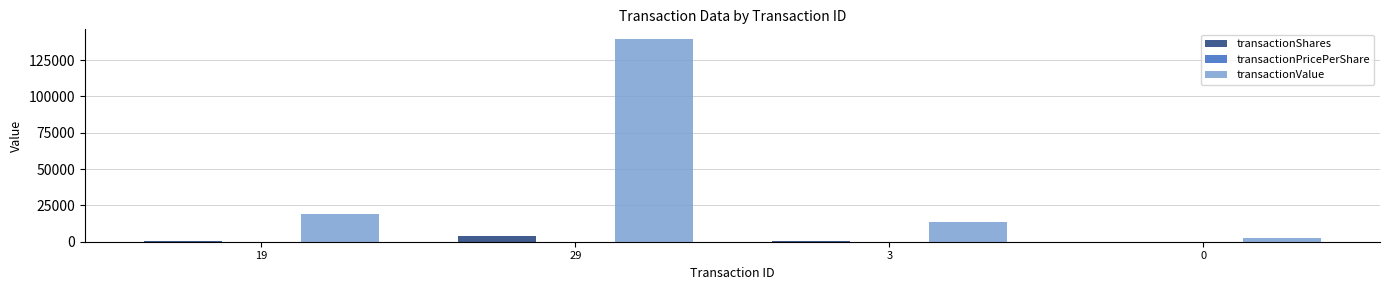

The value of transactionValue at 3 is 13900.0. True or false?

True